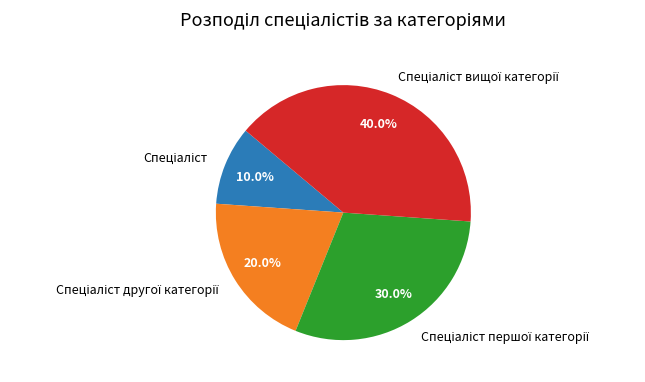

Is there any slice that represents more than half of the pie?

No